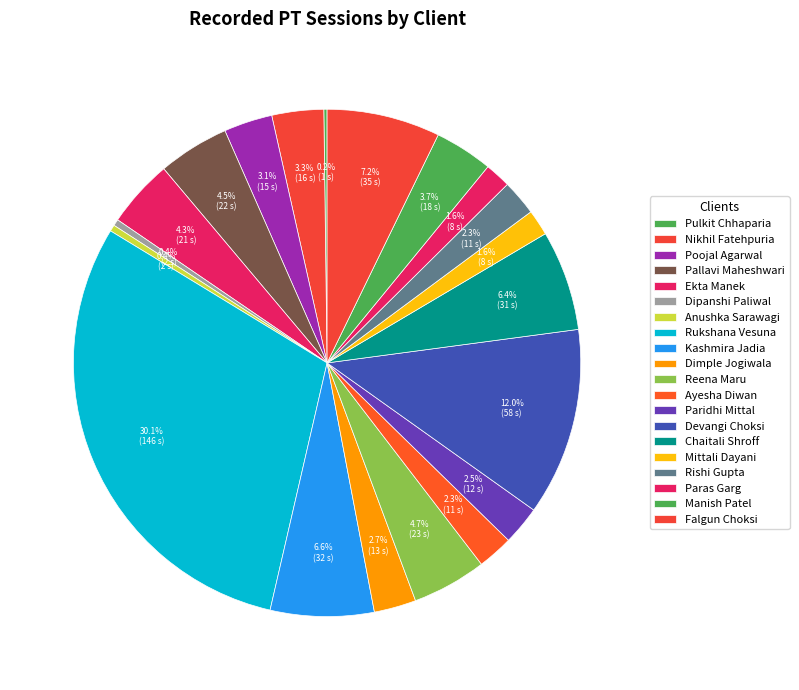

What is the change in value from Pallavi Maheshwari to Dimple Jogiwala?

-9